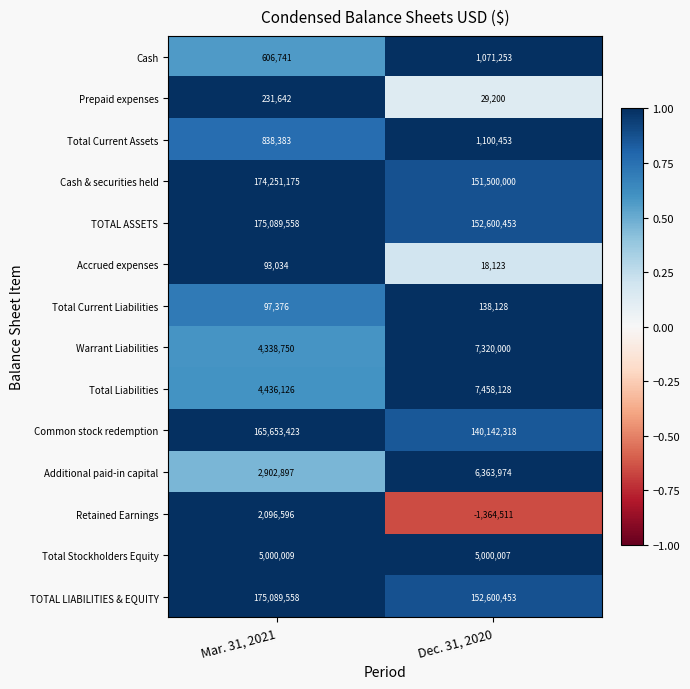

Which series has the widest spread of values?

Common stock redemption